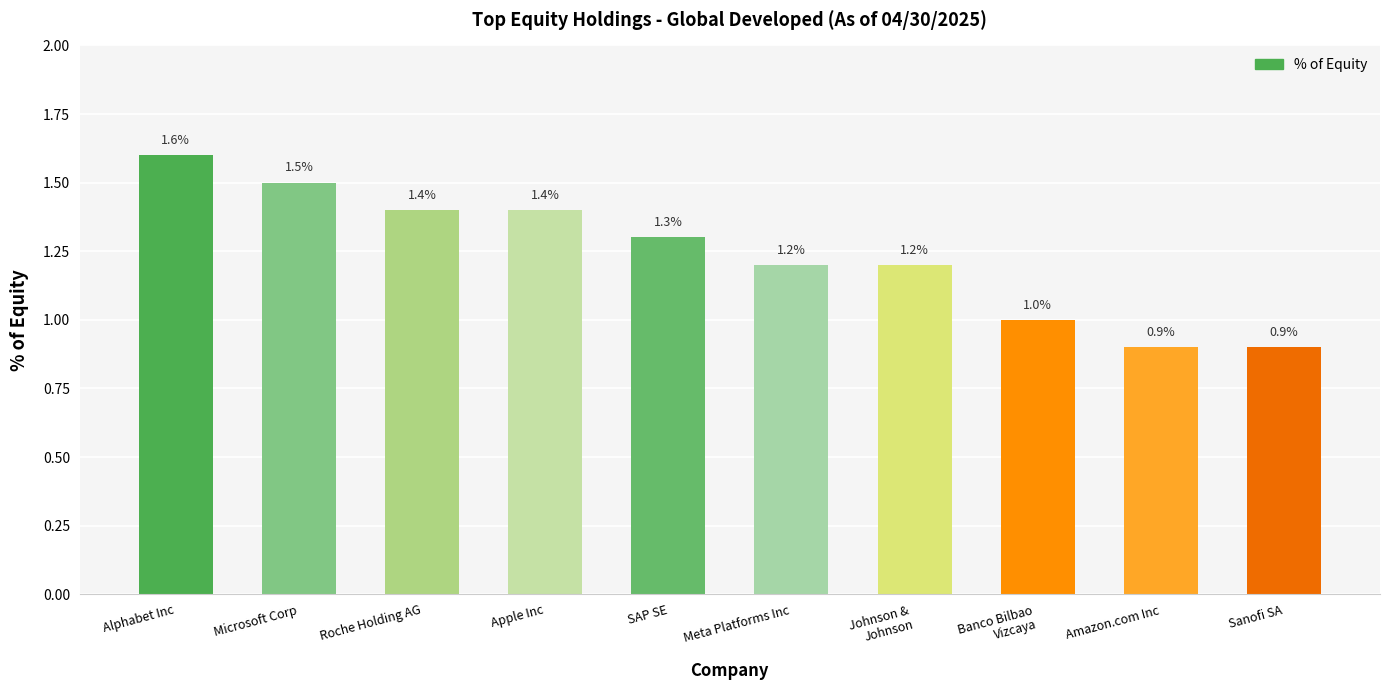

Reading left to right, what are all the values shown in this chart?

Alphabet Inc=1.6	Microsoft Corp=1.5	Roche Holding AG=1.4	Apple Inc=1.4	SAP SE=1.3	Meta Platforms Inc=1.2	Johnson &
Johnson=1.2	Banco Bilbao
Vizcaya=1.0	Amazon.com Inc=0.9	Sanofi SA=0.9